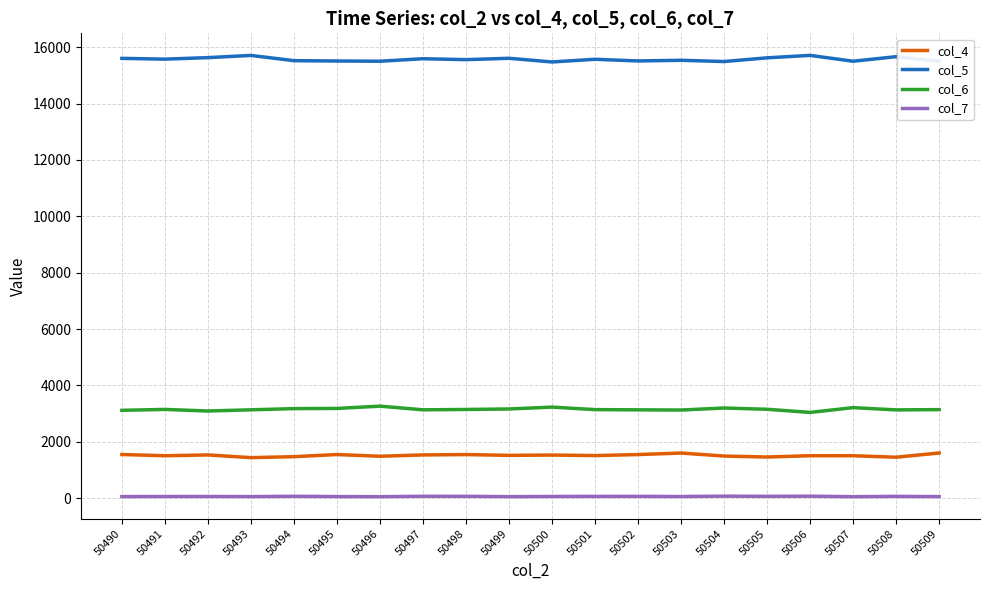

What is the difference between the col_7 values at 50506 and 50496?

17